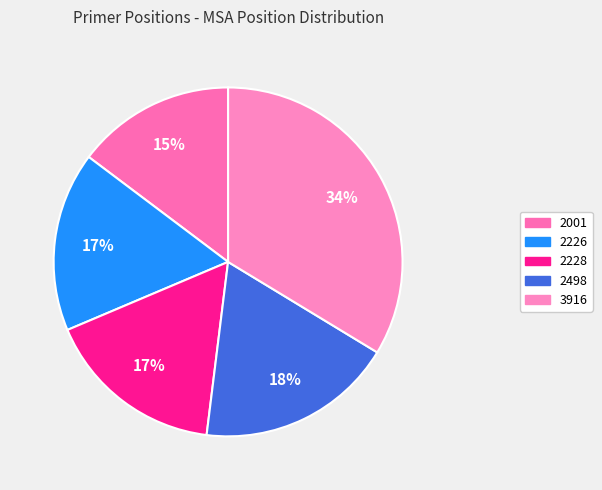

Between 2498 and 2228, which is larger?

2498